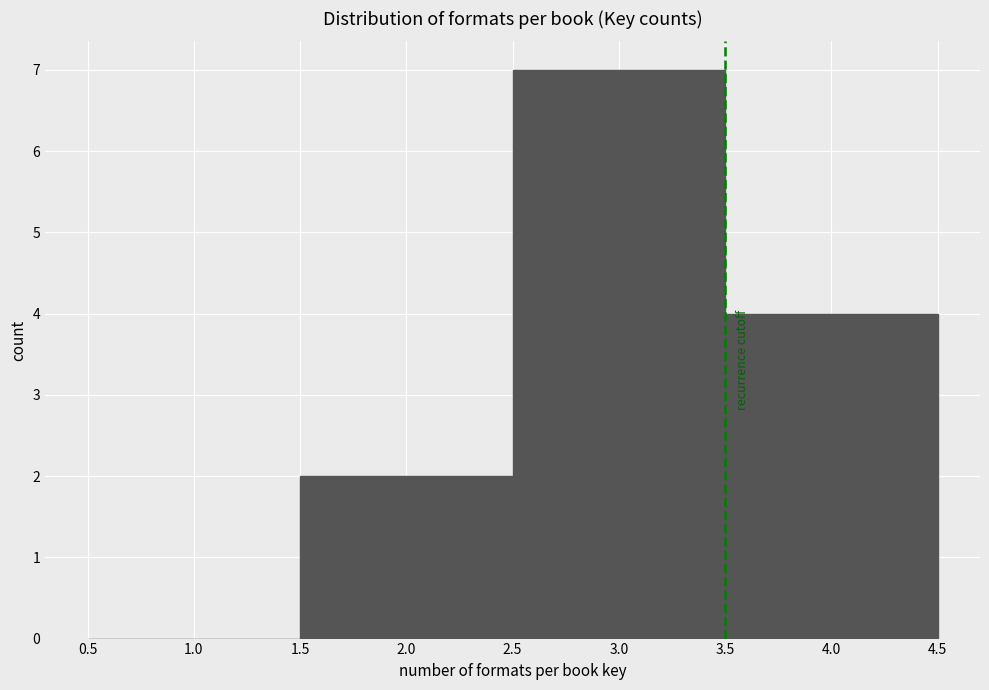

Reading left to right, transcribe this chart: for each bar, give the range it covers on the x-axis and its height. The values are not printed on the chart, so give them approximately, as read against the axis.

0.5 to 1.5: 0
1.5 to 2.5: 2
2.5 to 3.5: 7
3.5 to 4.5: 4